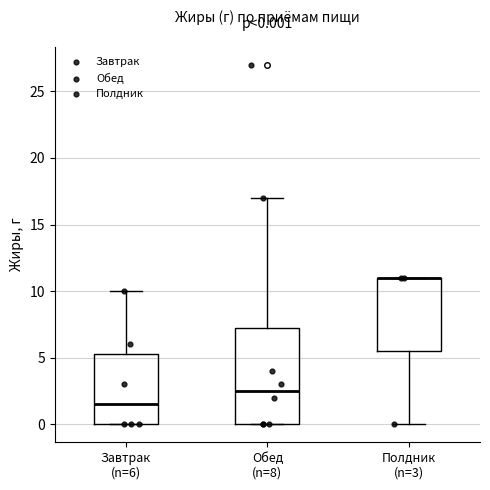

Comparing the boxes themselves (not the whiskers), which one is the tallest?

Обед (n=8)